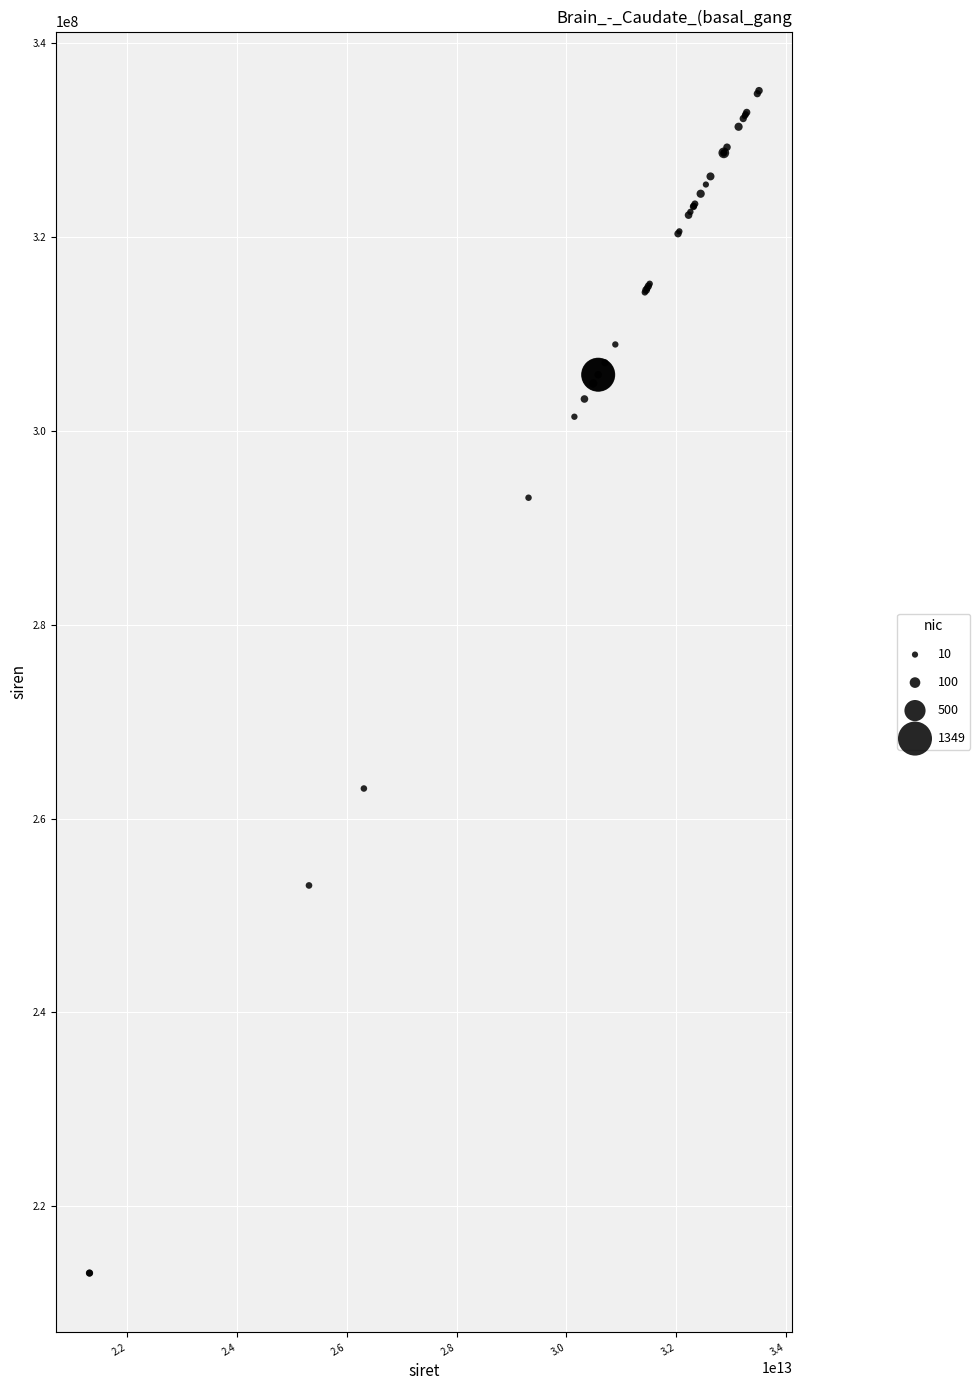

What Y value in the scatter plot is closest to 274106282?

263102832